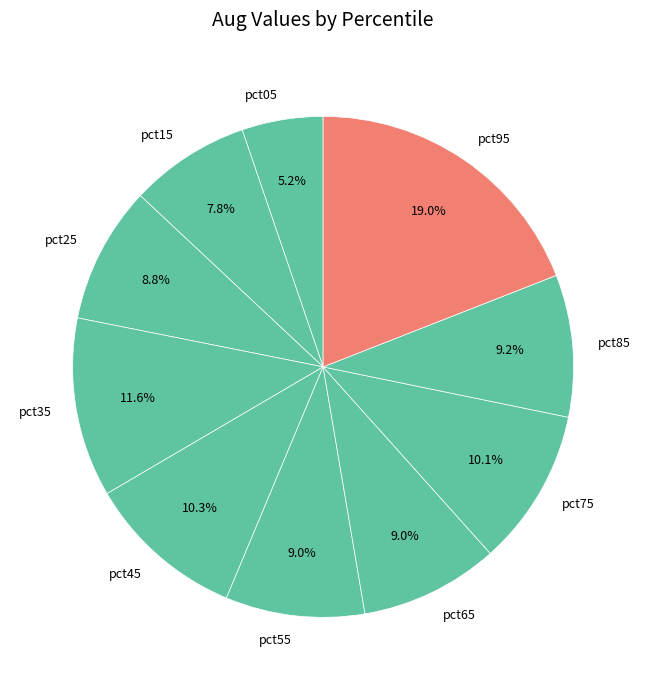

Combined, what portion of the pie is pct95 and pct35?

30.6%